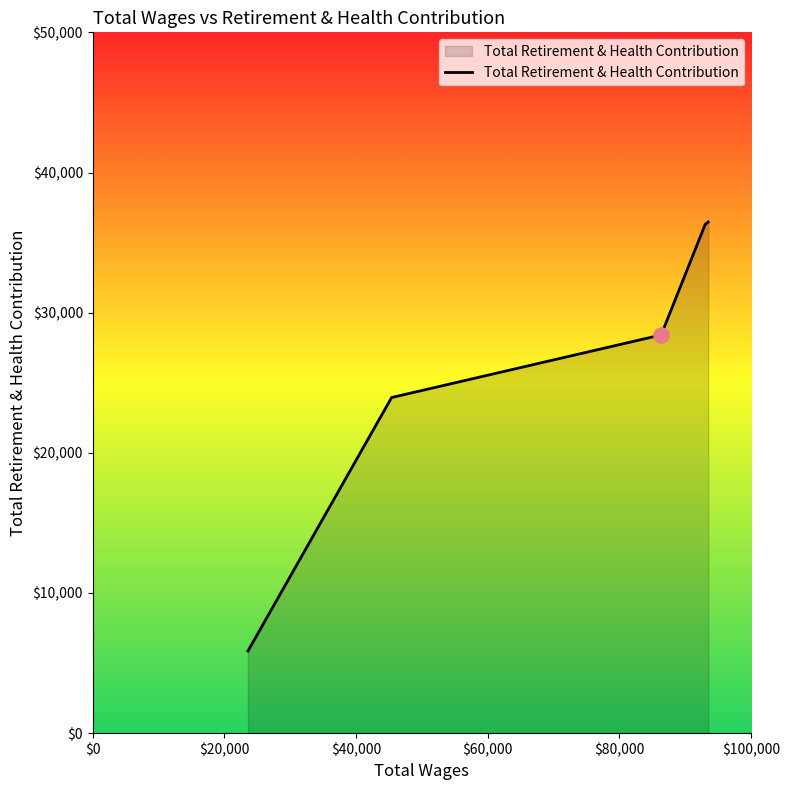

What is the greatest value displayed?

36474